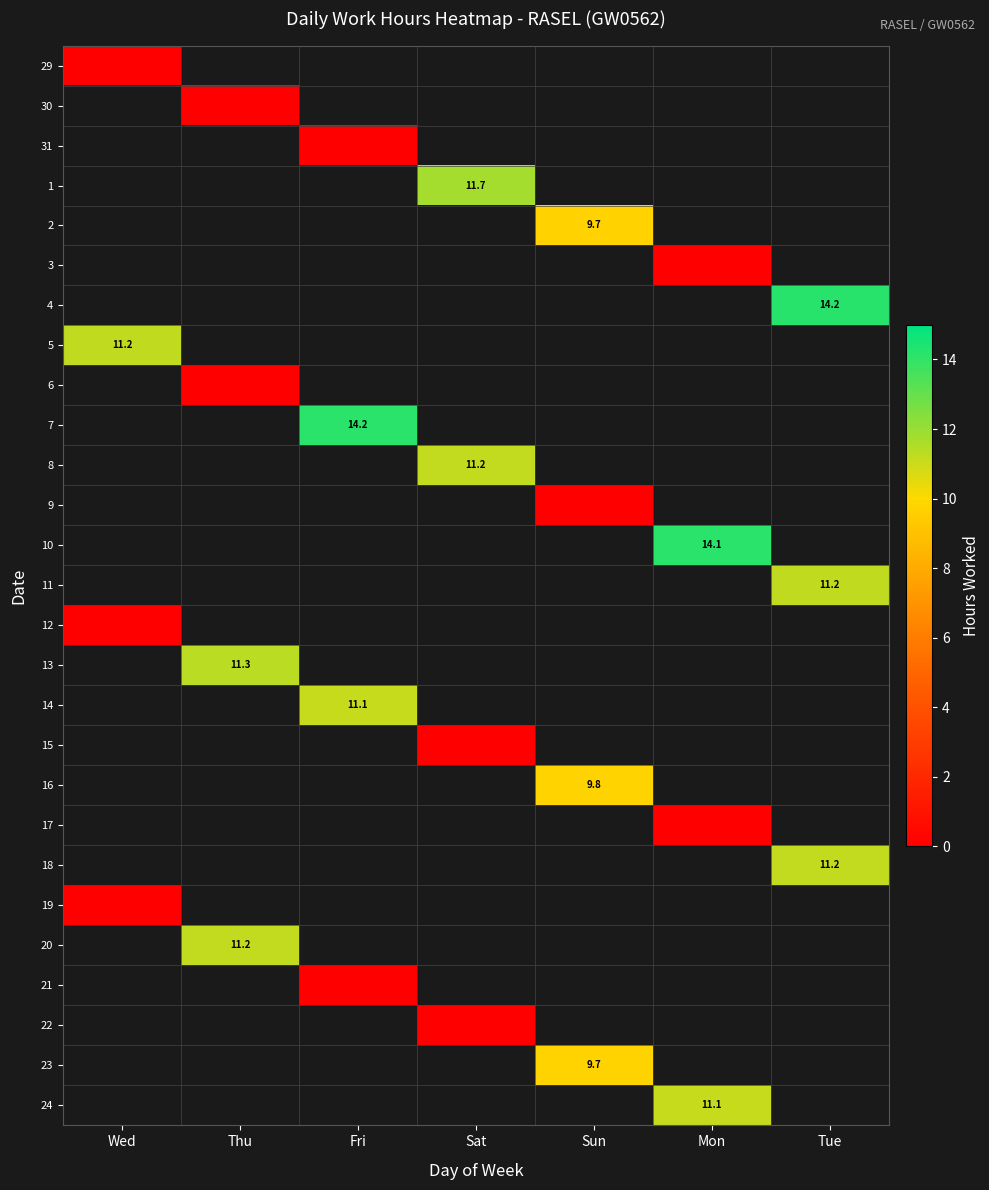

Where does the 1 series first go above 11?

Sat